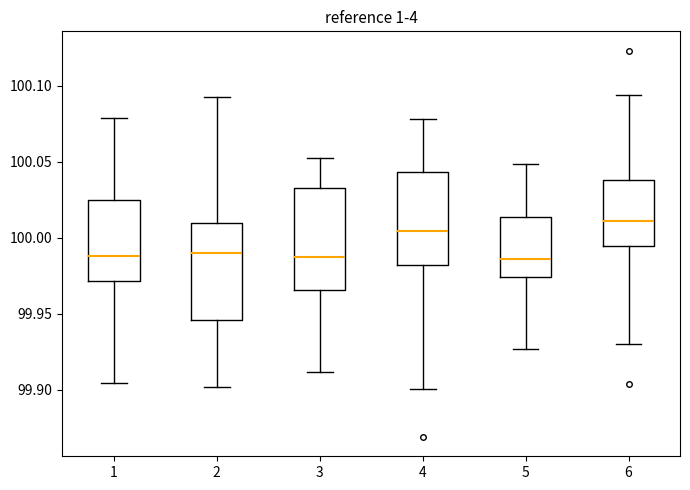

Which box's median line is the highest?

6